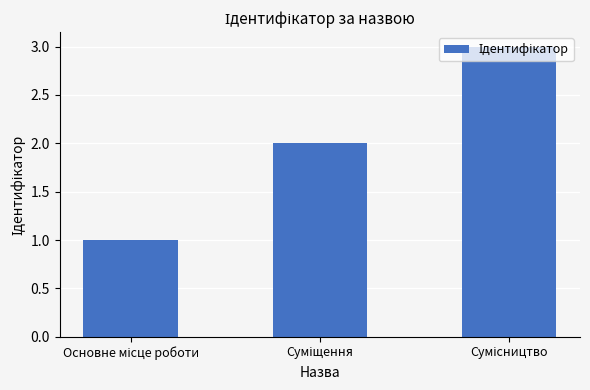

What is the greatest value displayed?

3